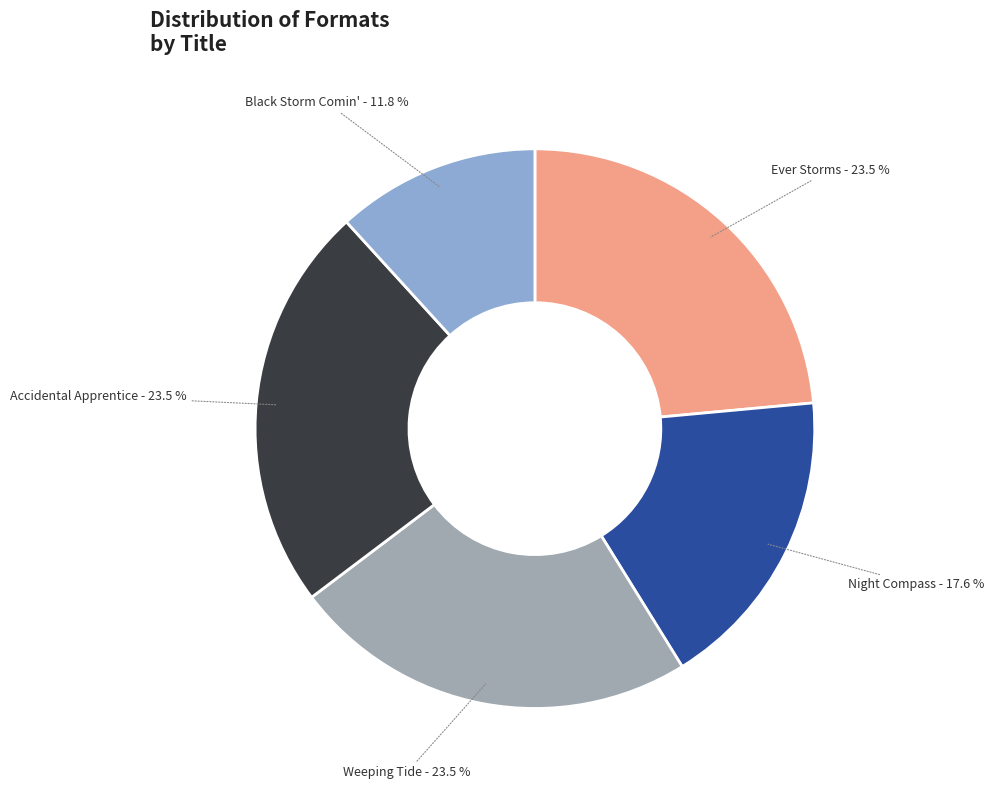

To the nearest percent, what is the average slice percentage?

20%